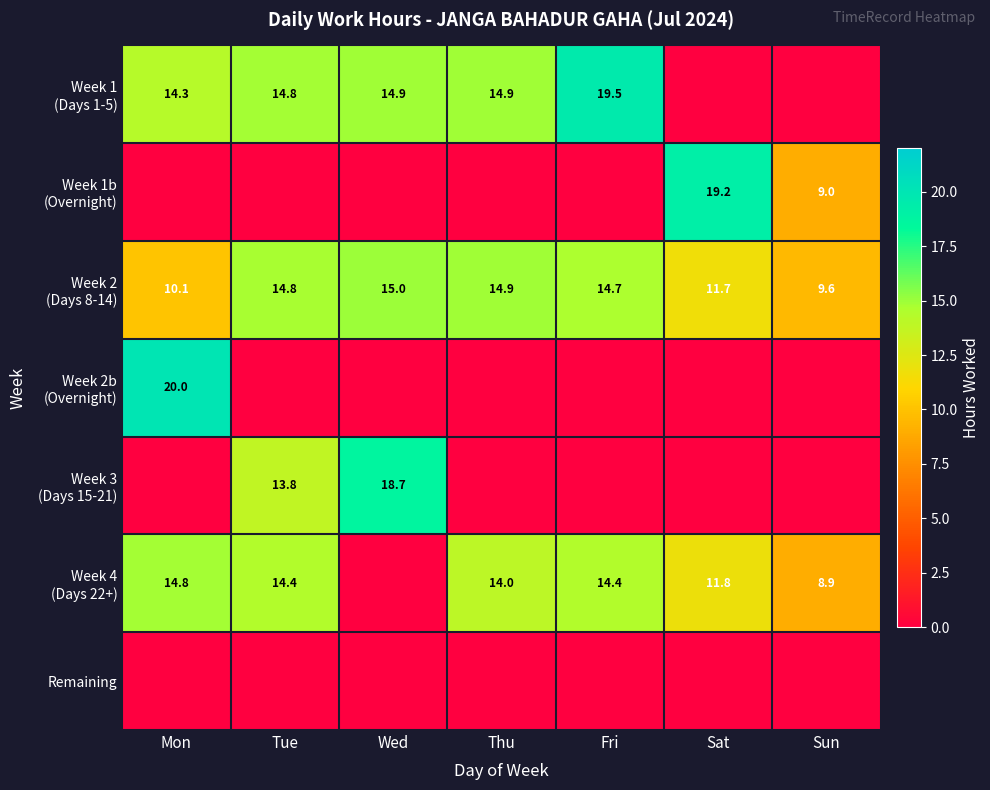

What is the difference between the maximum and second lowest values in the Week 1 (Days 1-5) series?

19.5